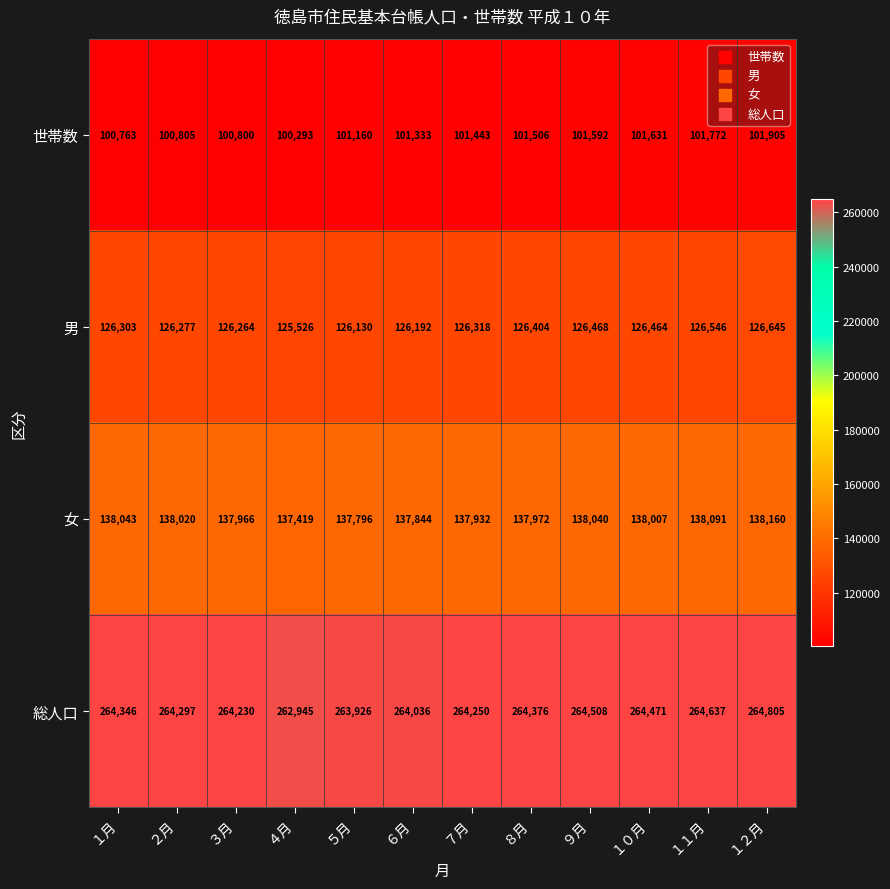

Is it true that 男 equals 126468 at ９月?

True